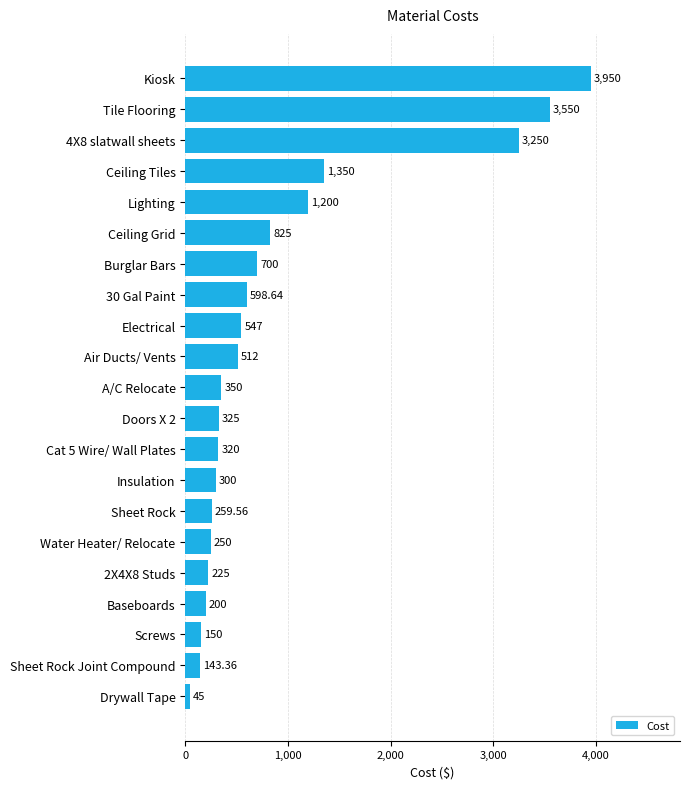

What is the ratio of the value at Lighting to the value at Insulation?

4.0